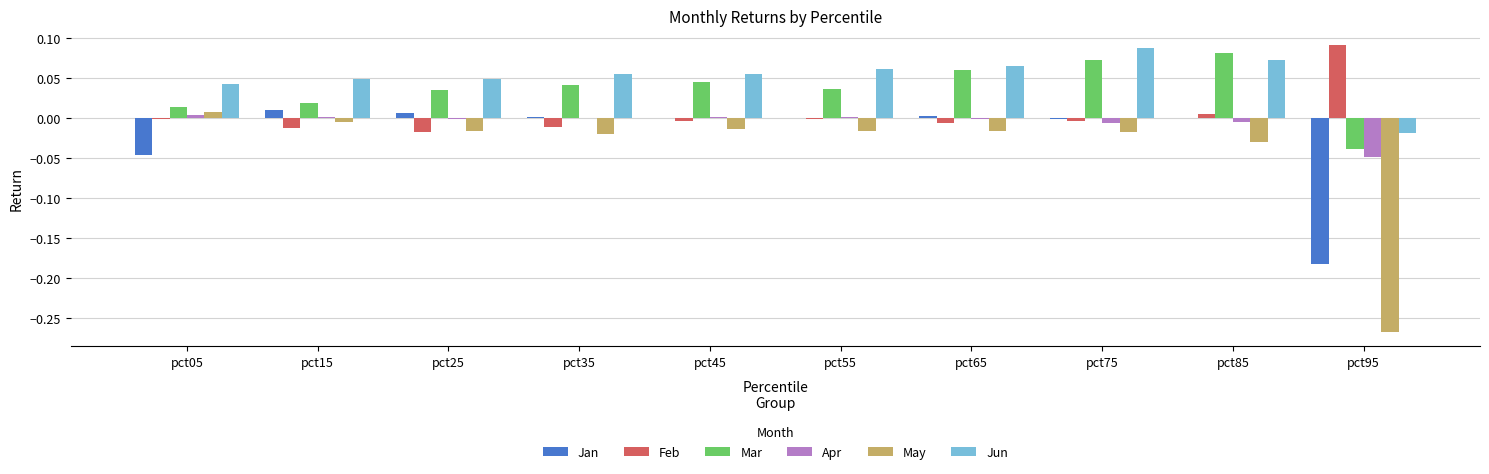

Are the bars horizontal?

No